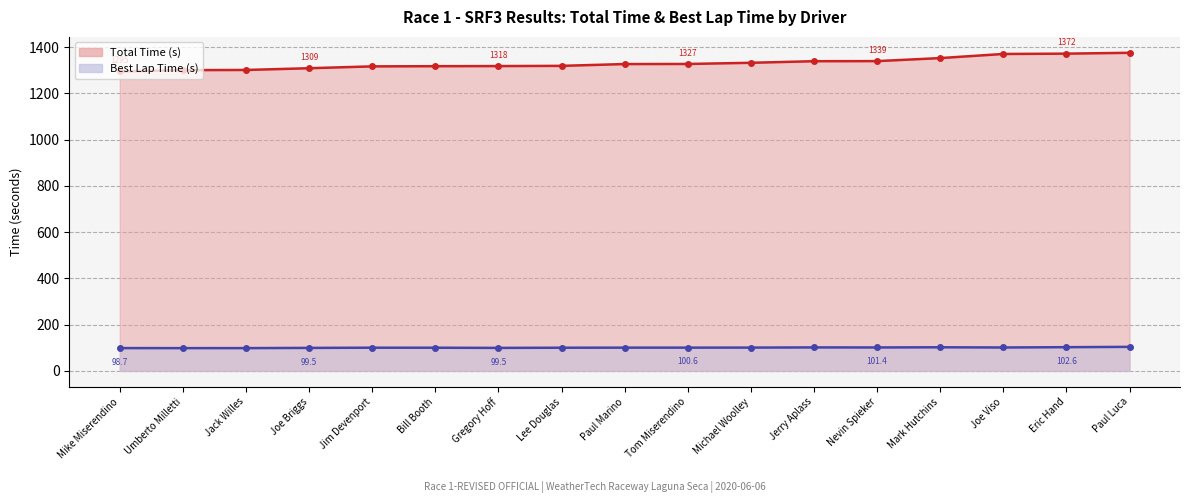

Does the chart have visible grid lines?

Yes